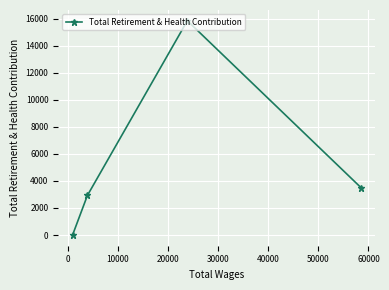

Does the chart have visible grid lines?

Yes